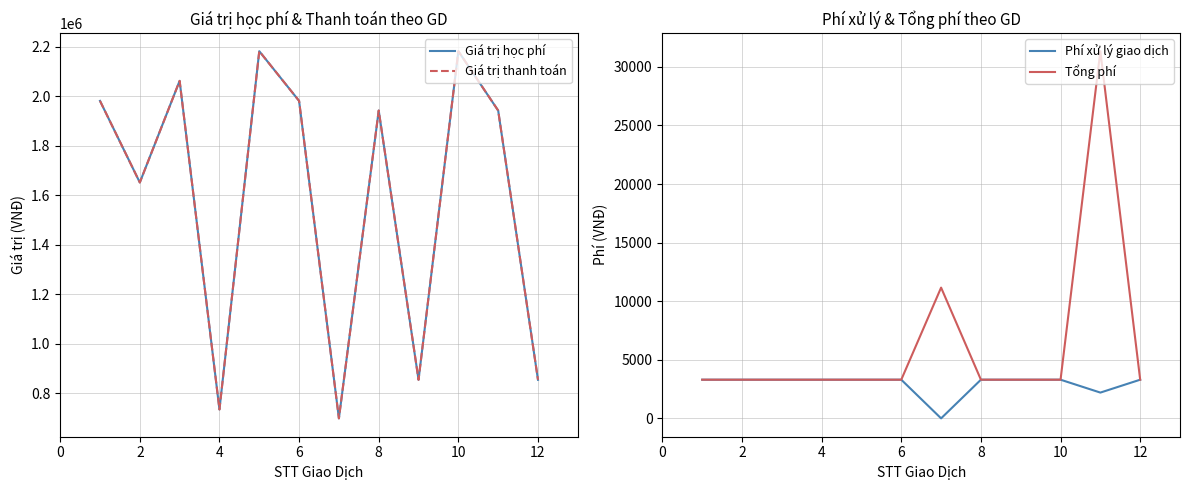

True or false: Giá trị học phí and Phí xử lý giao dịch intersect in this chart.

False